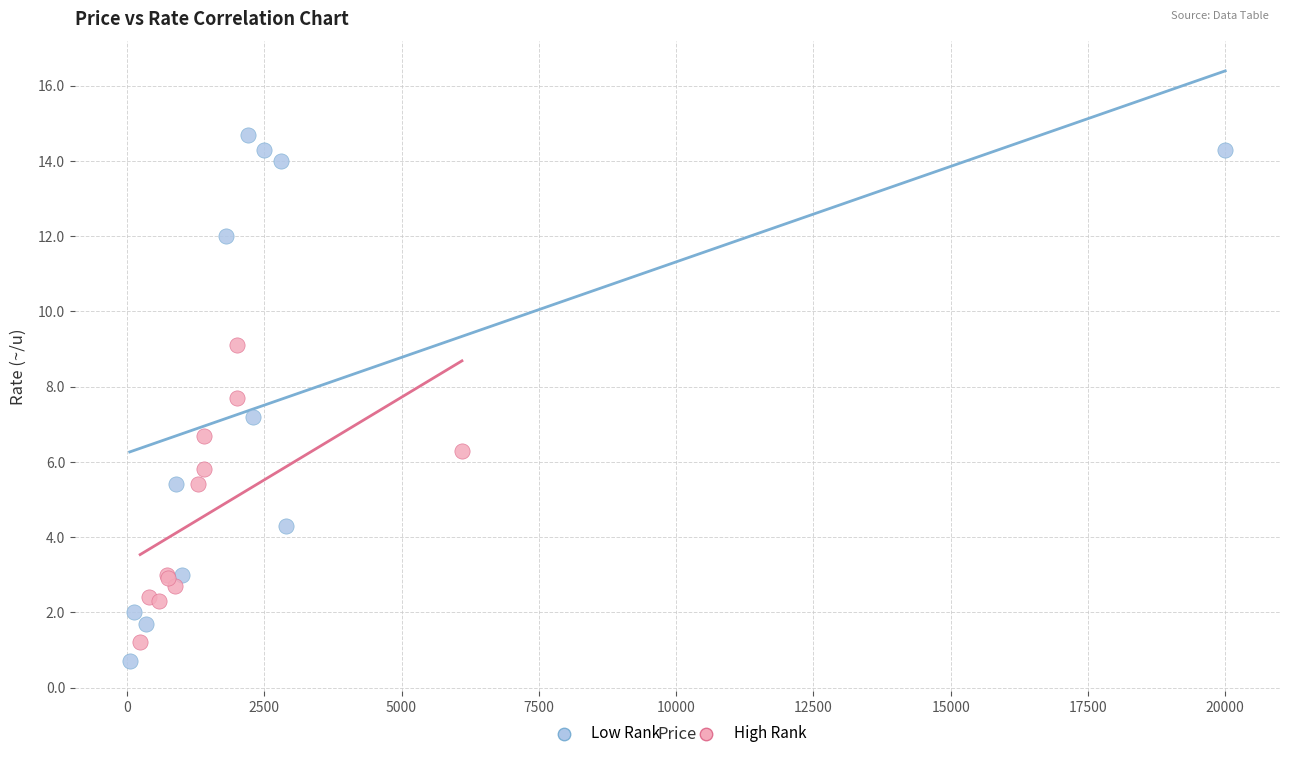

Which series has the widest spread of Y values?

Low Rank